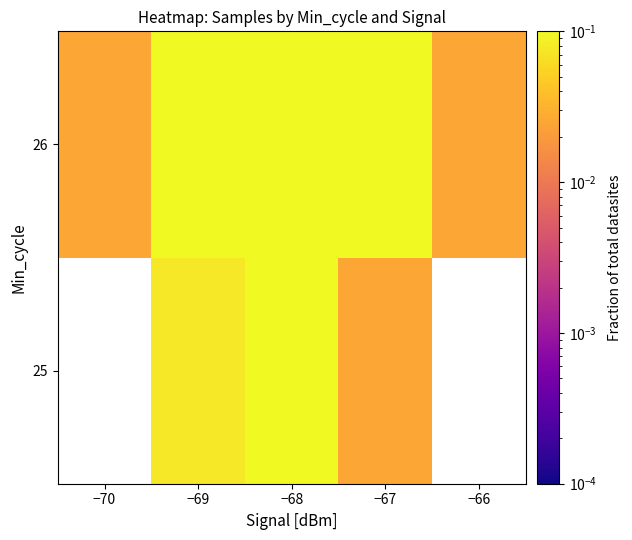

The 26 series shows 0.6 at −68. True or false?

False